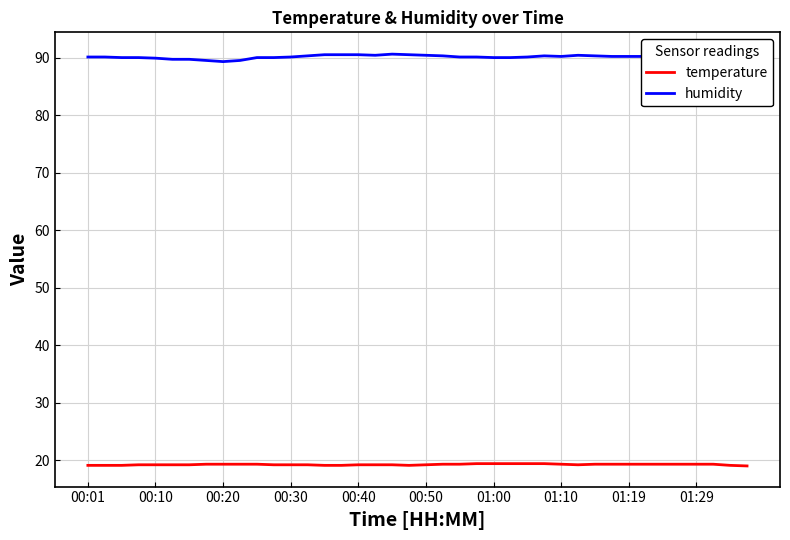

True or false: humidity and temperature cross at least once.

False